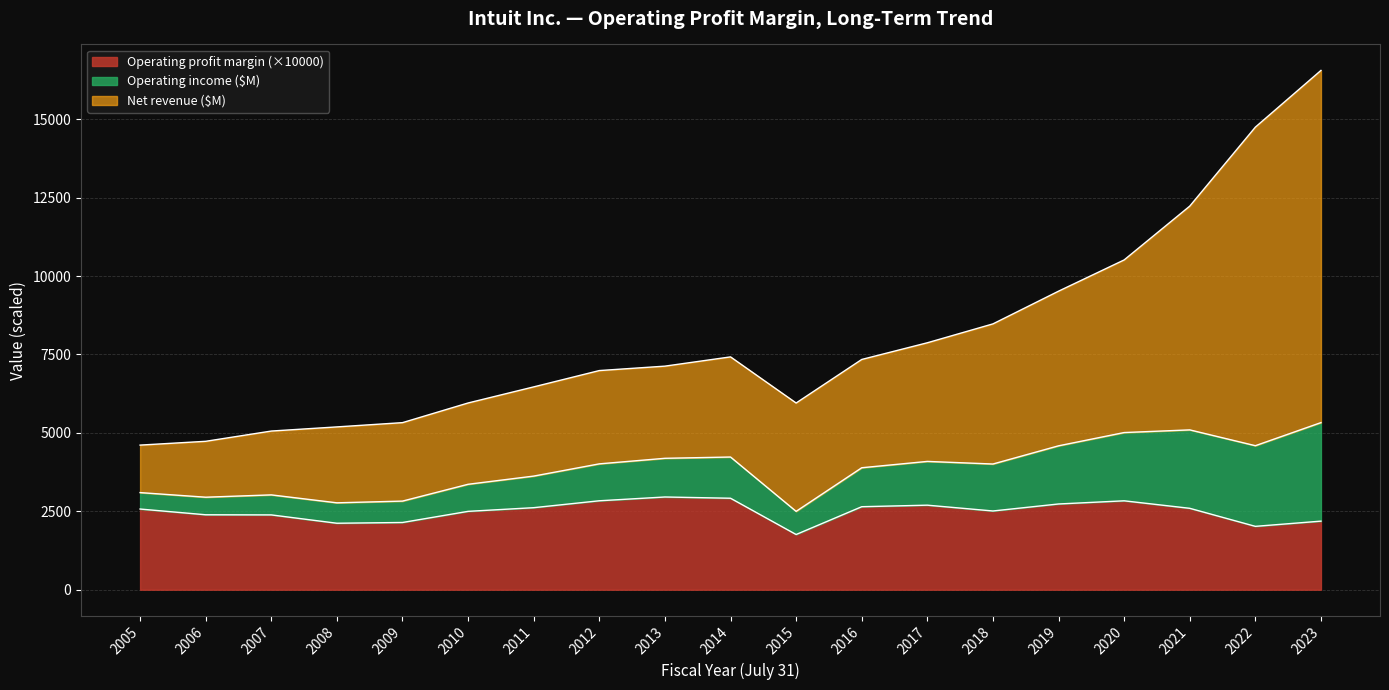

The value of Operating profit margin (×10000) at 2012 is 3967.8. True or false?

False